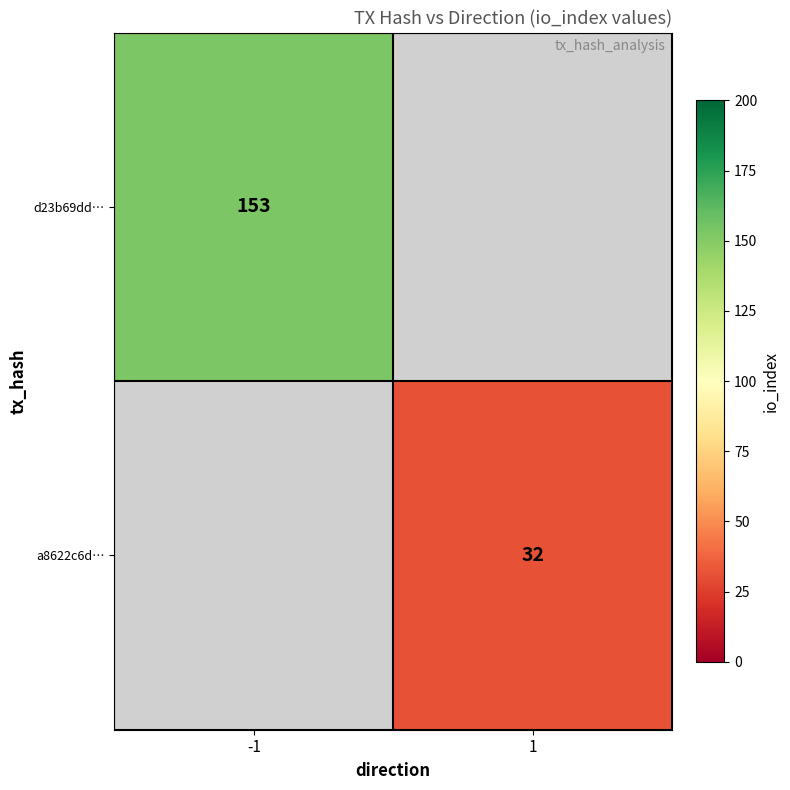

True or false: a8622c6d… has a value of 10 at 1.

False